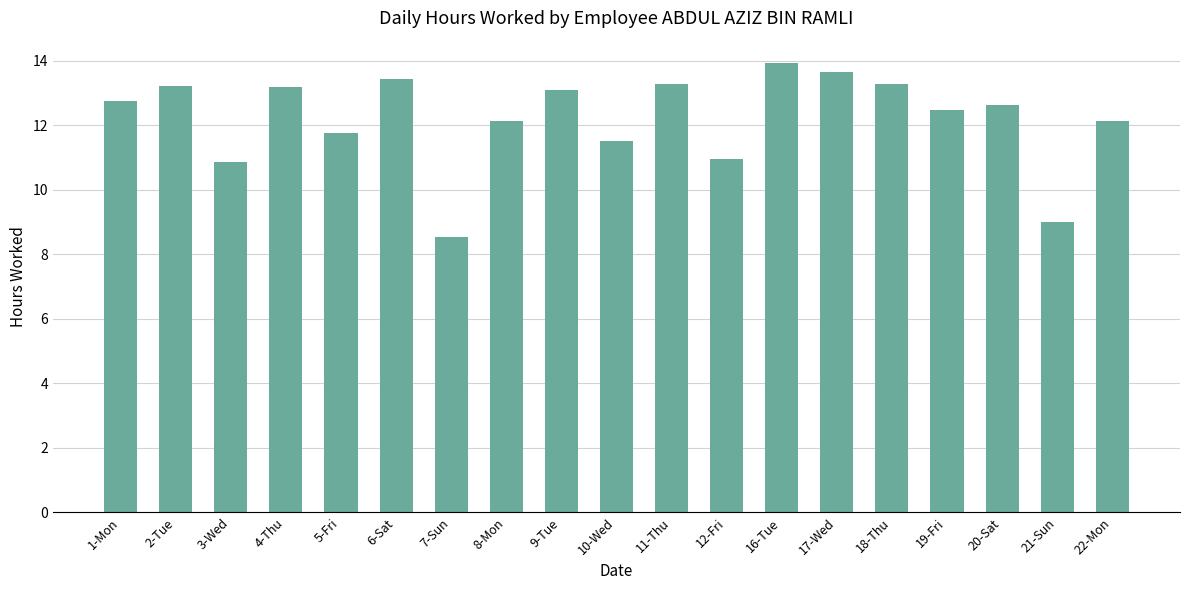

Which has a higher value, 5-Fri or 6-Sat?

6-Sat